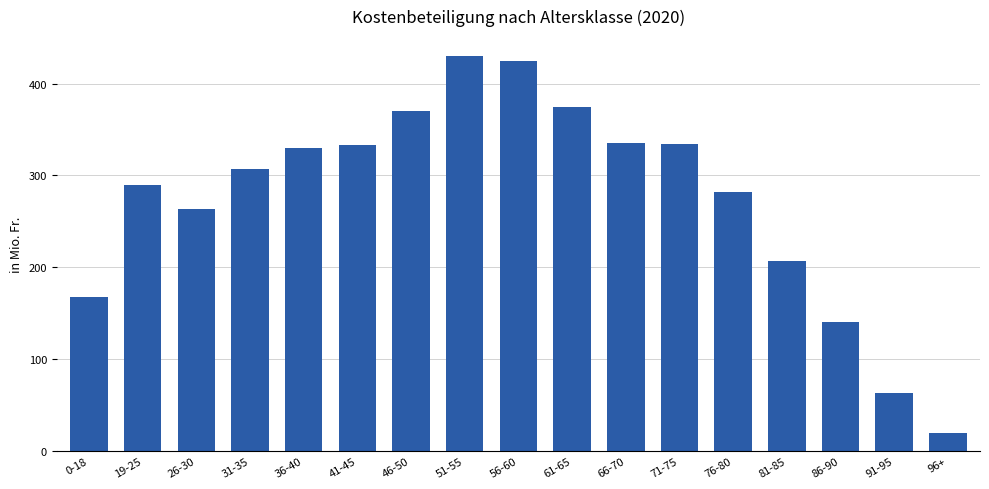

True or false: the data shows 563.5 at 71-75.

False